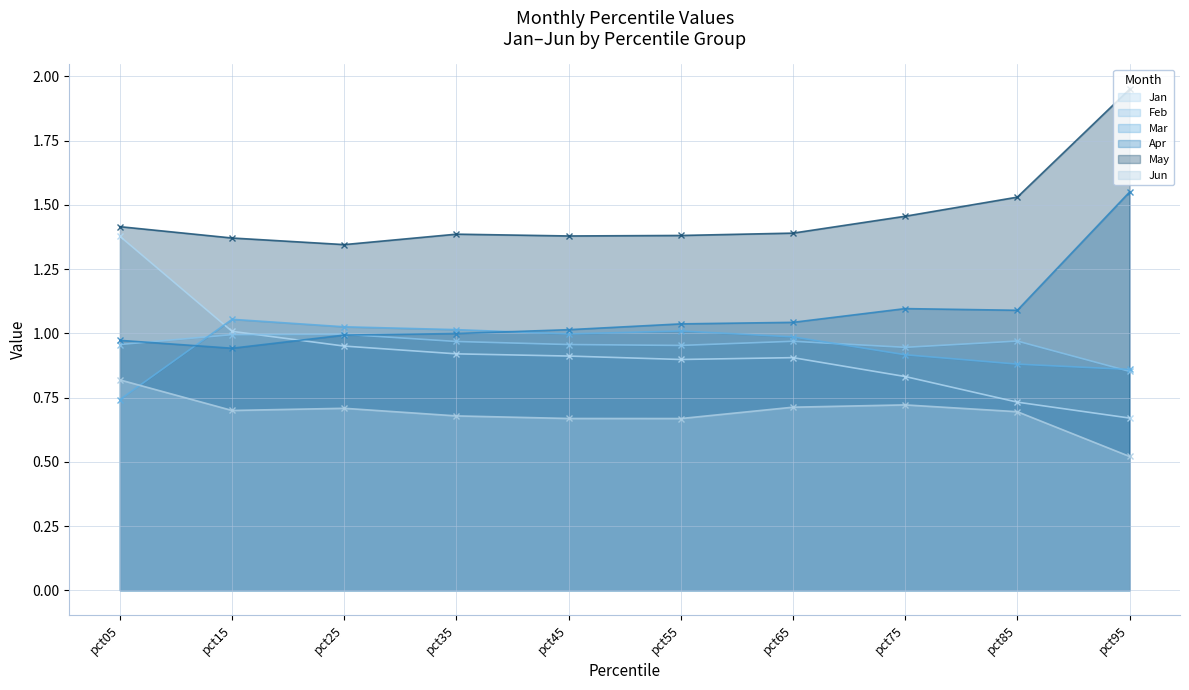

Which category has the highest value across all series?

pct95